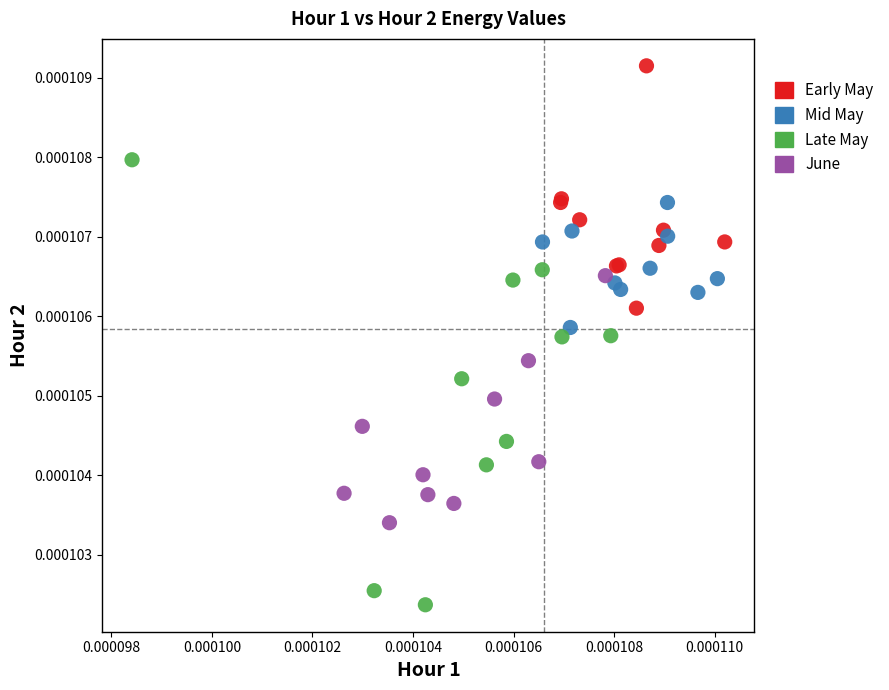

Which series reaches the minimum Y coordinate?

Late May